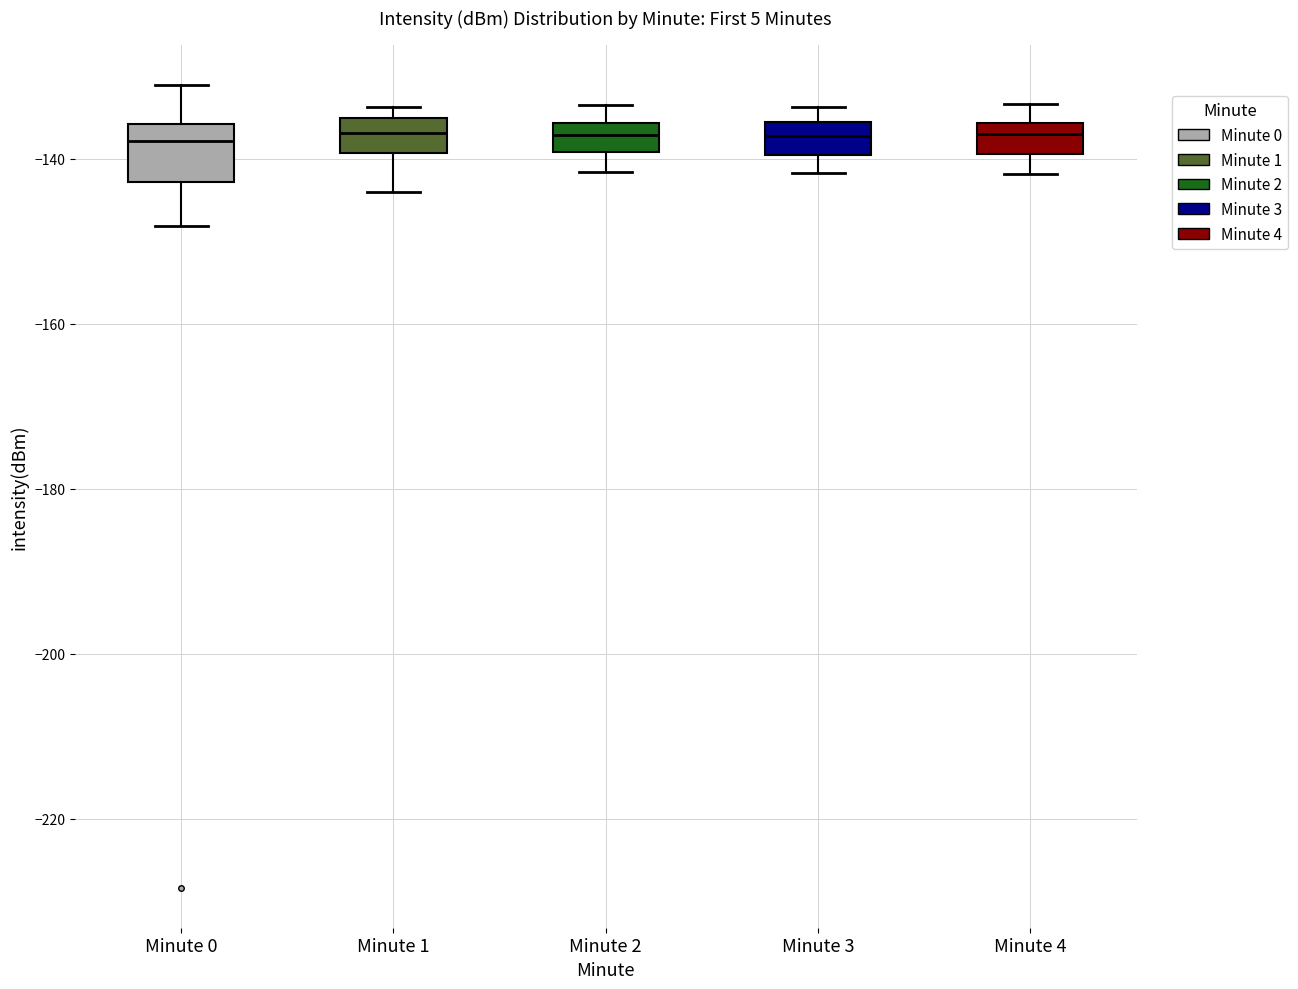

Comparing the boxes themselves (not the whiskers), which one is the tallest?

Minute 0